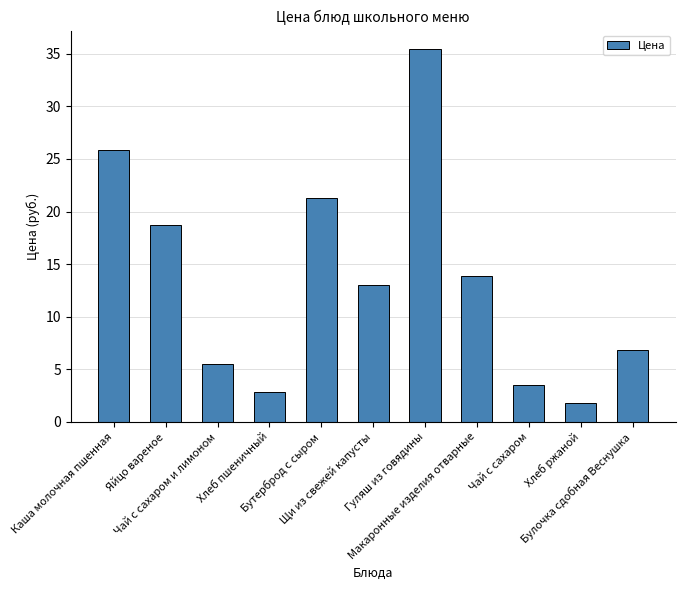

Which label corresponds to the smallest value in the chart?

Хлеб ржаной